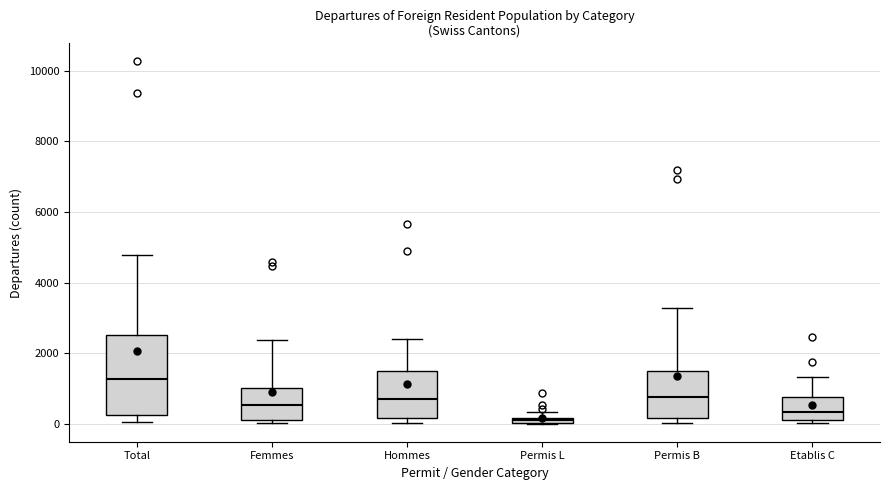

Where does the upper whisker of the box for Total end on the y-axis? The values are not printed on the chart, so give them approximately, as read against the axis.

4800